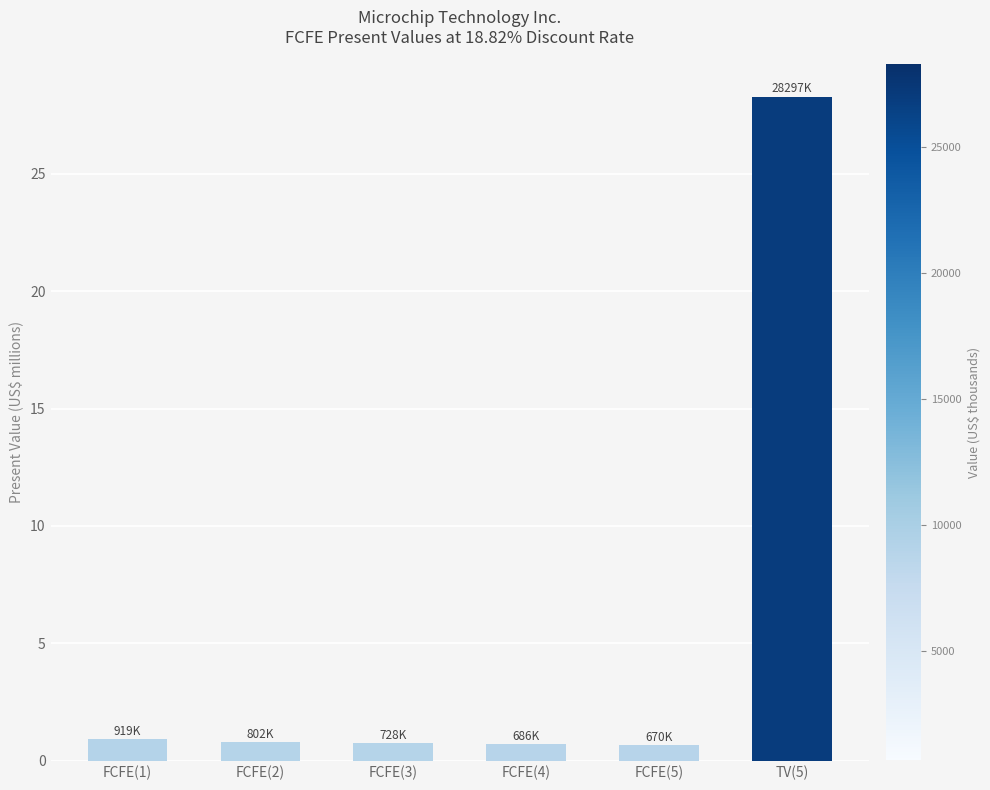

Between TV(5) and FCFE(5), which is larger?

TV(5)